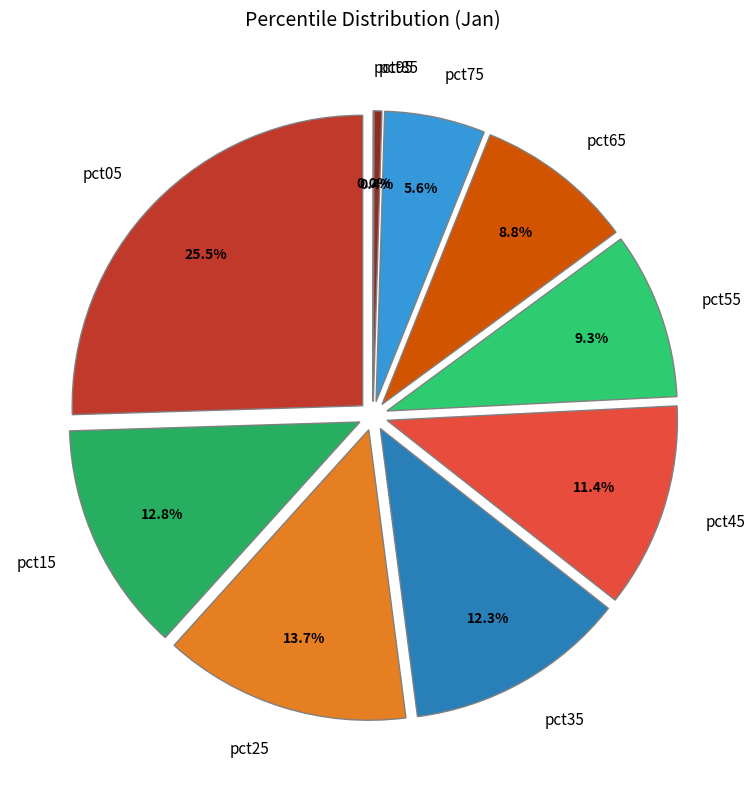

Count the number of slices in the pie.

10